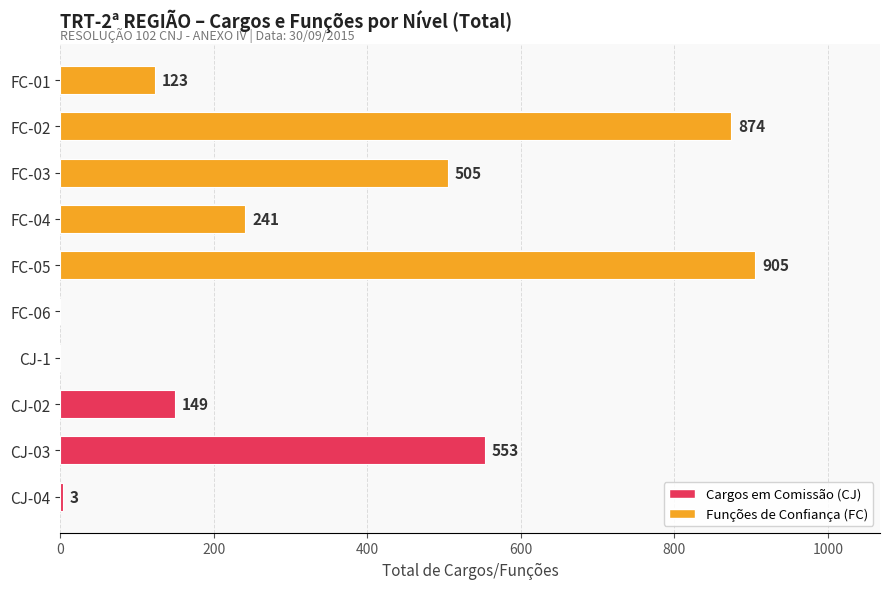

What is the change in value from FC-04 to FC-03?

+264